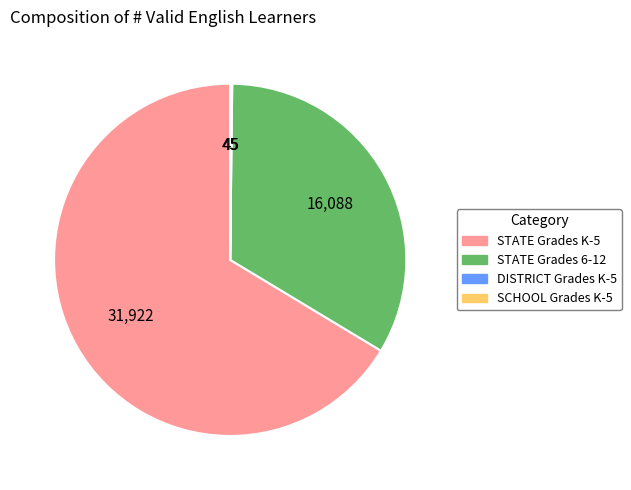

Is there a majority slice in this chart?

Yes